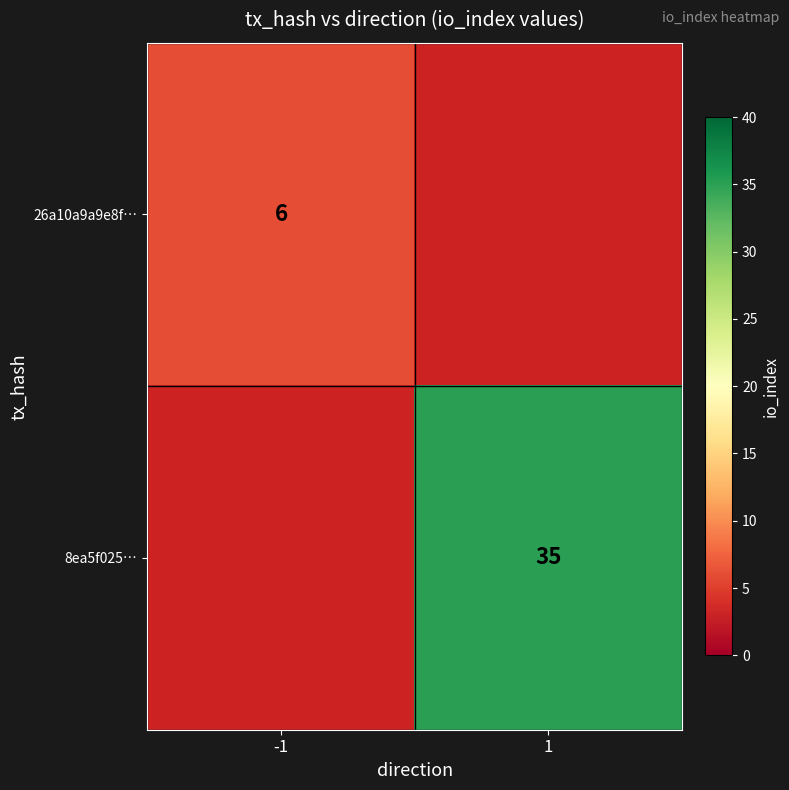

Between -1 and 1, which is larger?

1